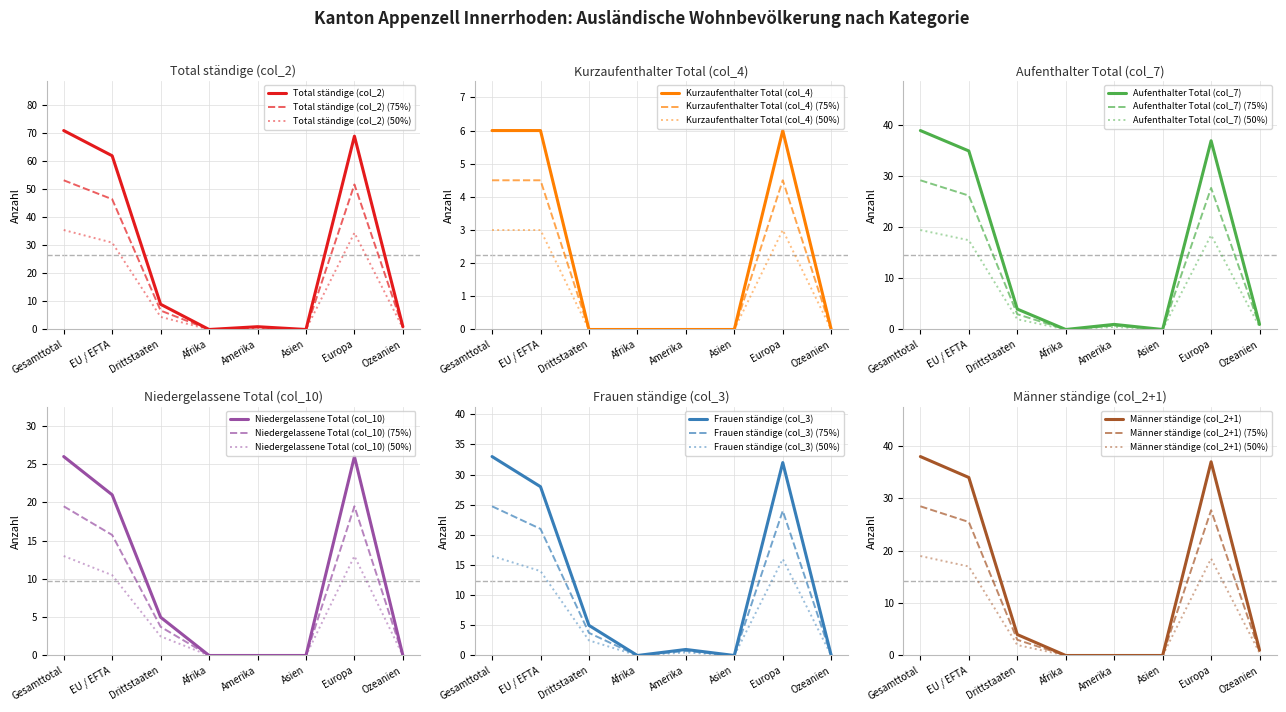

How many interior local peaks does the Kurzaufenthalter Total (col_4) series have?

1